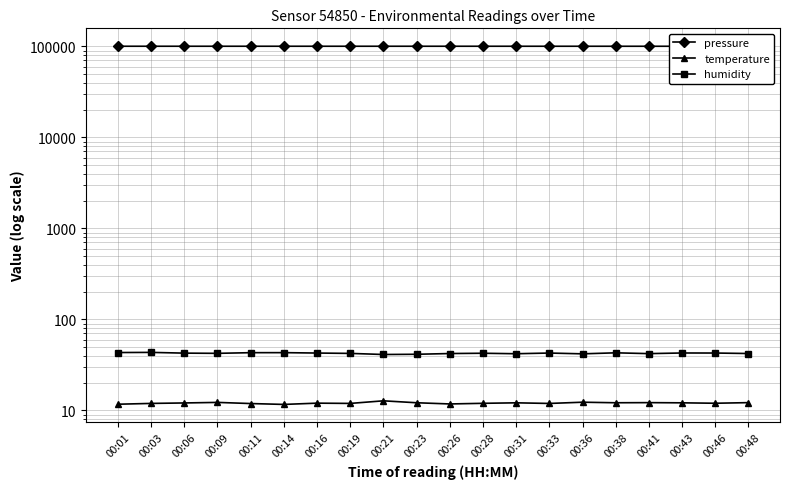

At which category is the sum across all series the highest?

00:14